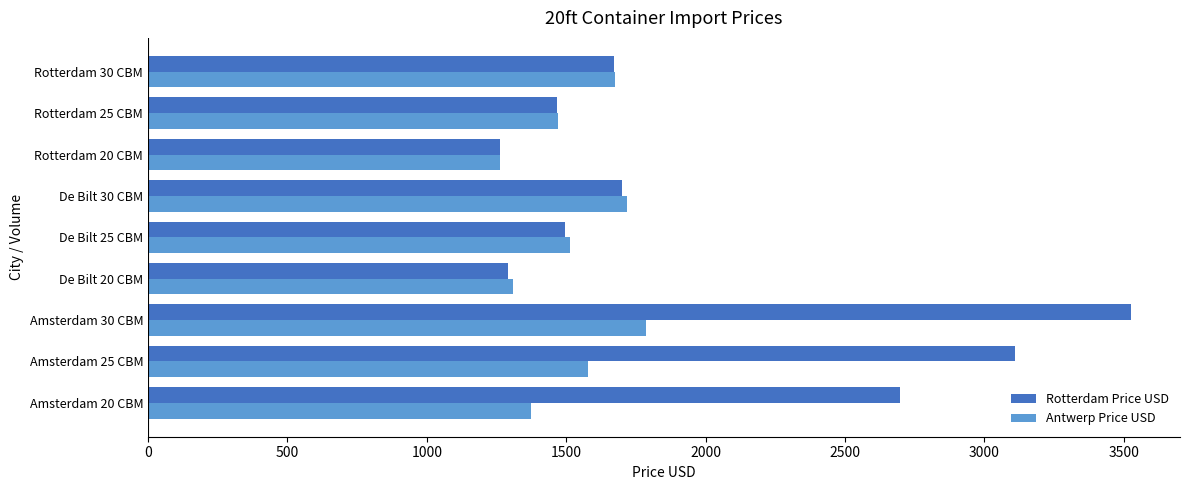

What is the minimum value for Rotterdam Price USD?

1262